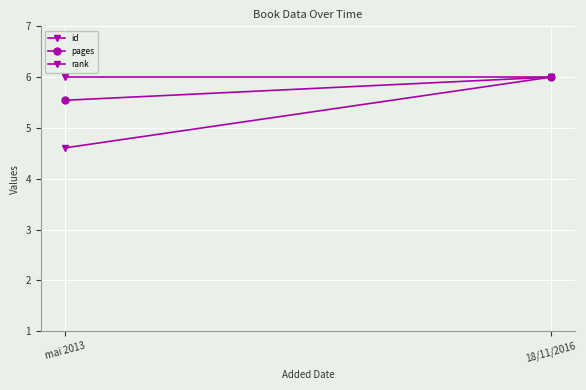

Which series has the largest total across all categories?

rank